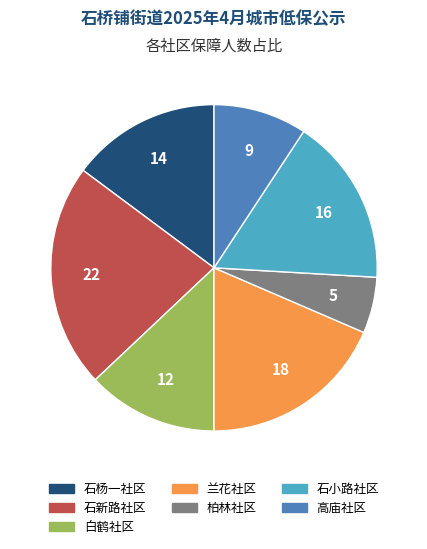

What is the ratio of the value at 白鹤社区 to the value at 柏林社区?

2.3